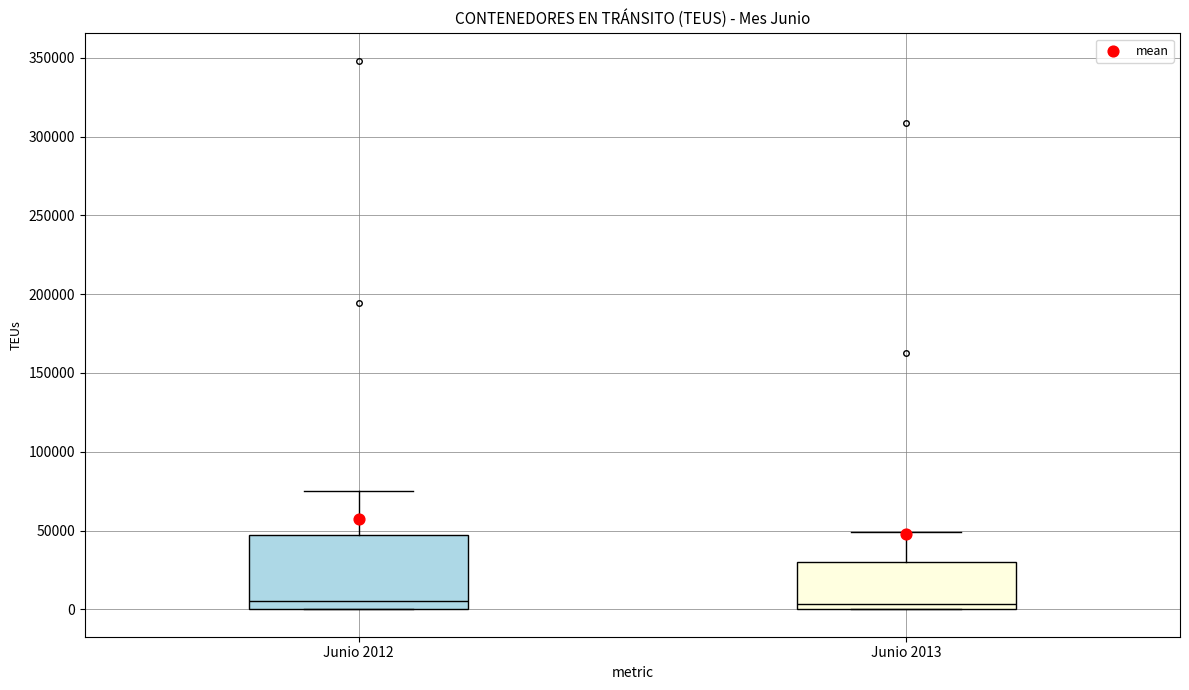

Reading left to right, transcribe this box plot: for each box, give where its median line is, the range the box spans, and where its two whiskers end, as read against the y-axis. The values are not printed on the chart, so give them approximately, as read against the axis.

Junio 2012: median 5000, box 0 to 45000, whiskers 0 to 75000
Junio 2013: median 5000, box 0 to 30000, whiskers 0 to 50000